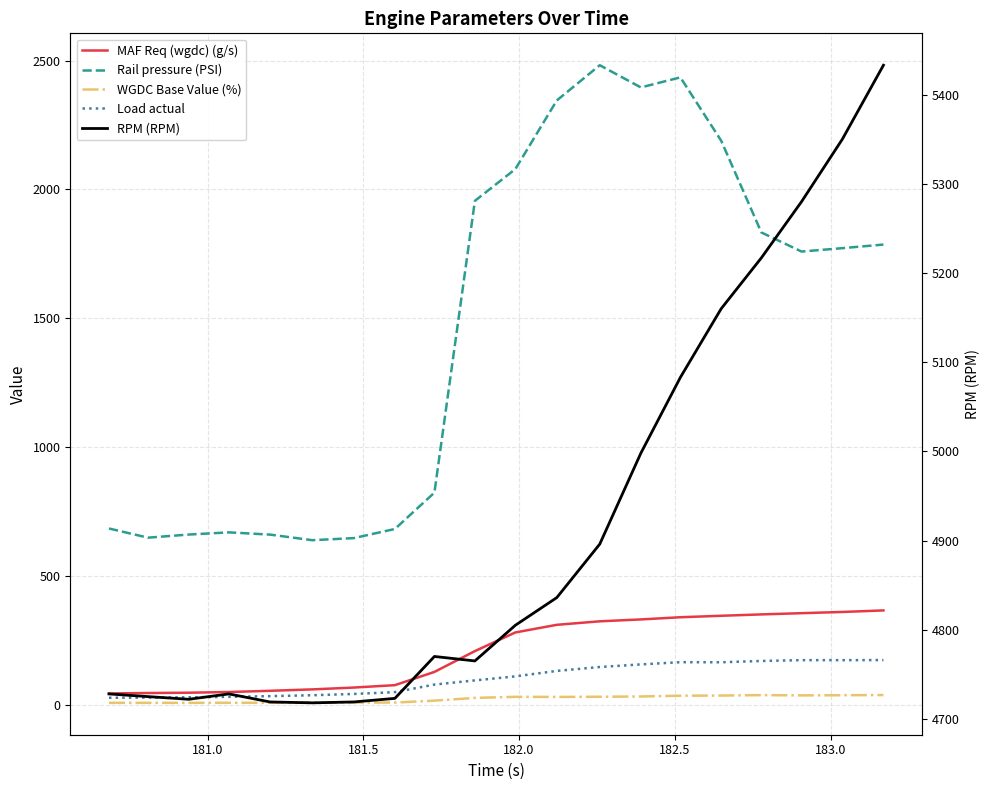

What is the value of the MAF Req (wgdc) (g/s) point at the 3rd from the left?

46.8